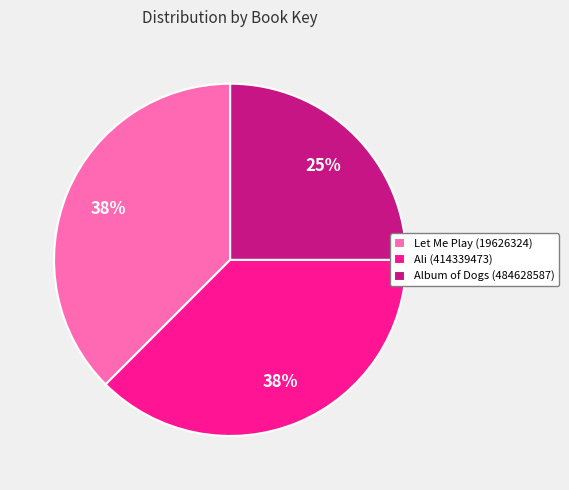

Do Ali (414339473) and Let Me Play (19626324) together represent more than half of the pie?

Yes